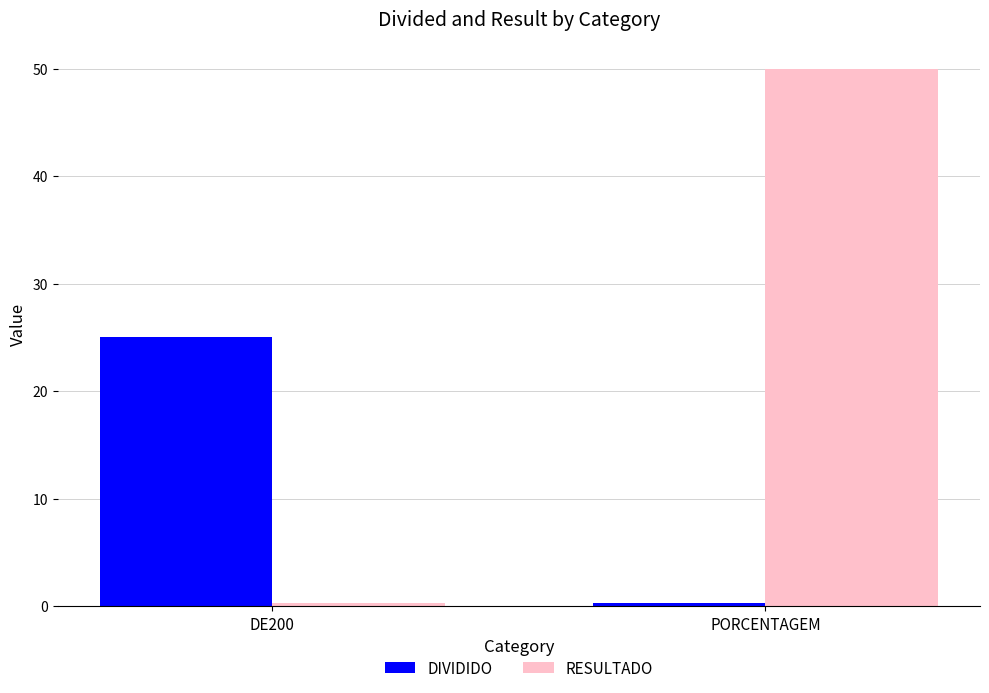

How many groups of bars are there?

2